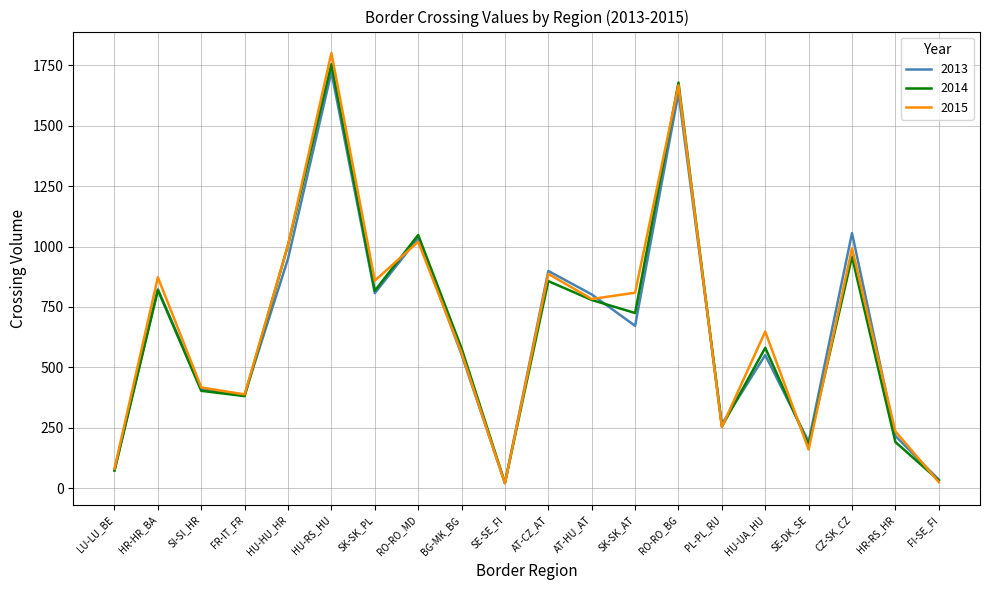

The 2013 series shows 748 at RO-RO_BG. True or false?

False